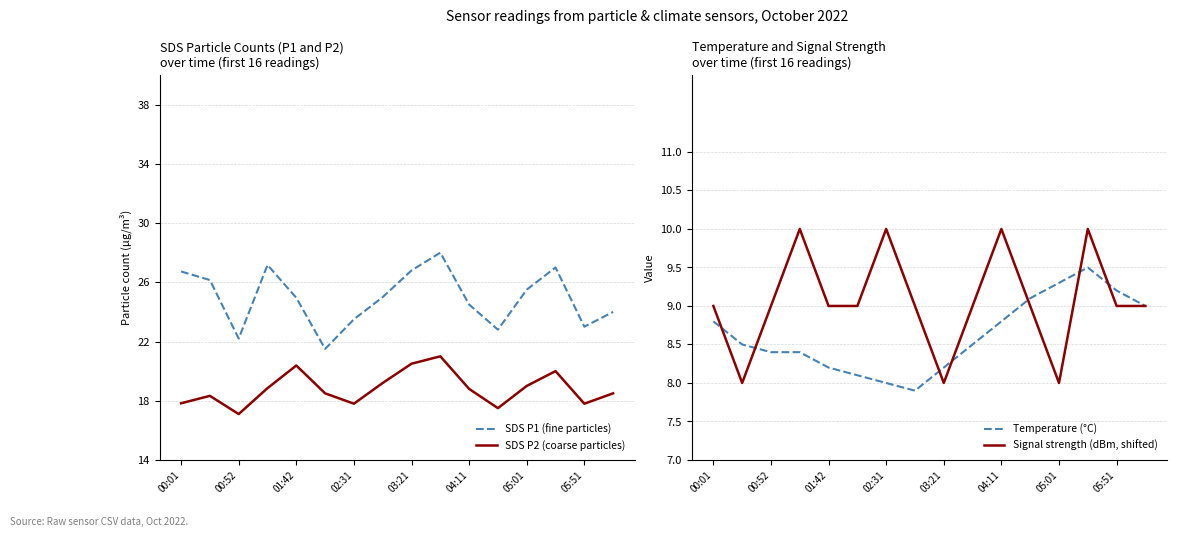

True or false: Temperature (°C) has a value of 13.9 at 05:01.

False